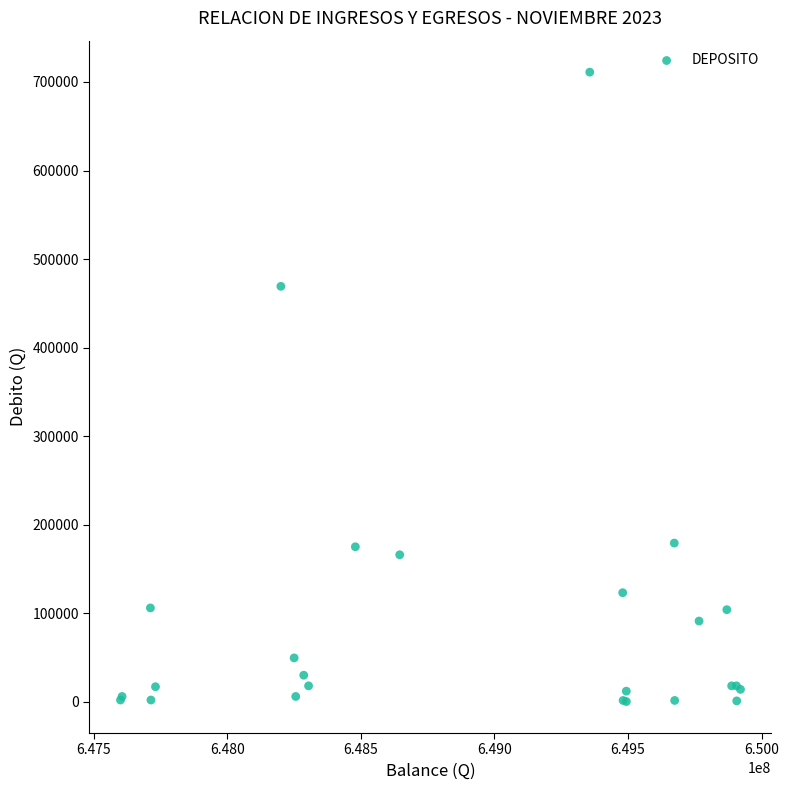

What Y value in the scatter plot is closest to 355674?

469200.0